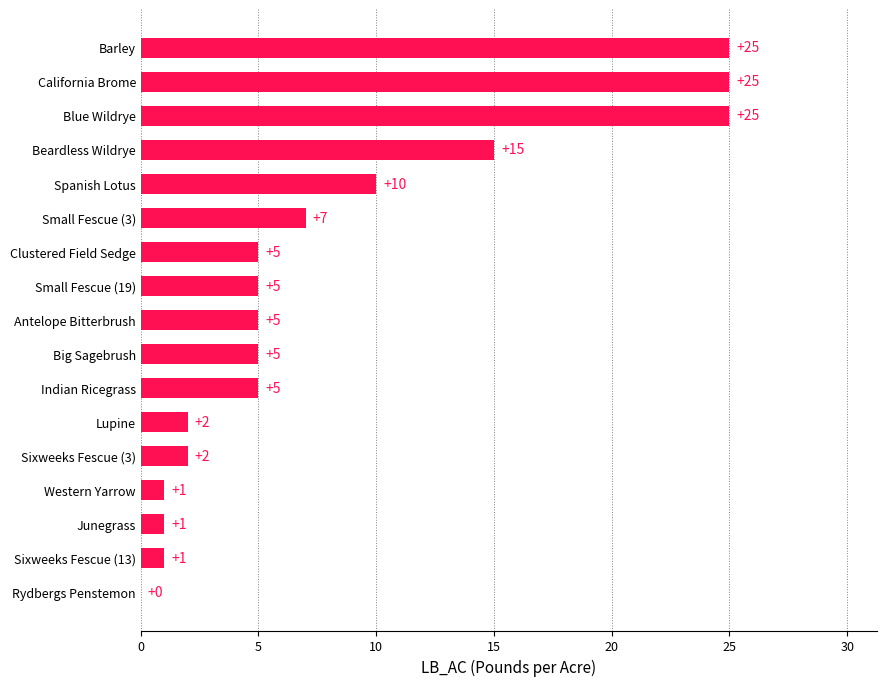

Between Junegrass and Blue Wildrye, which is larger?

Blue Wildrye